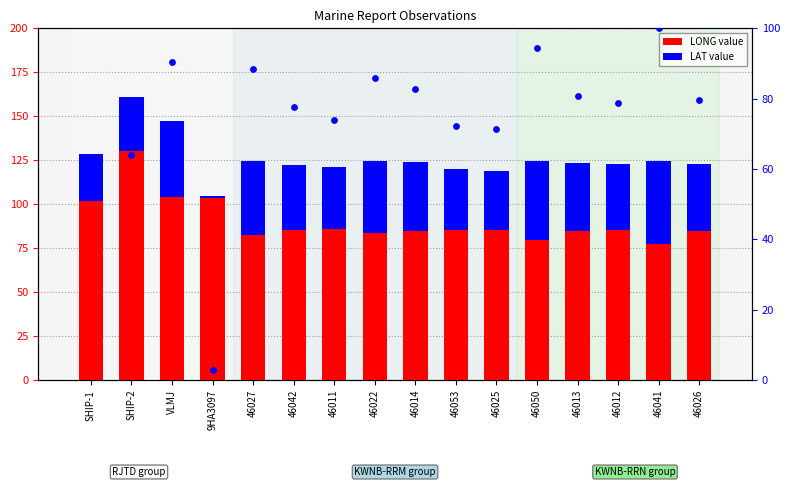

Which series has the largest total across all categories?

LONG